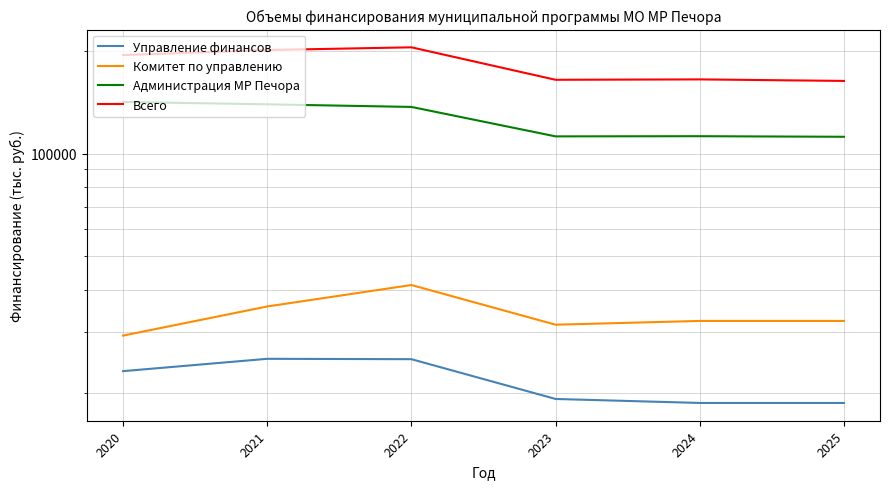

Rank the series at 2025 from highest to lowest value.

Всего, Администрация МР Печора, Комитет по управлению, Управление финансов